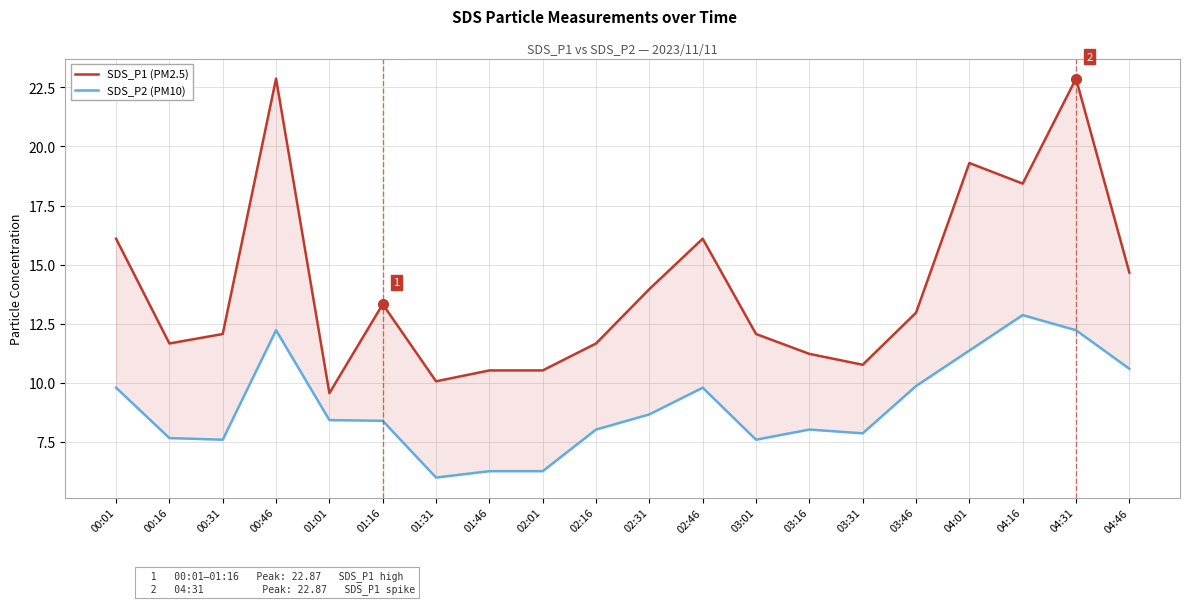

What is the label of the 9th point from the right?

02:46